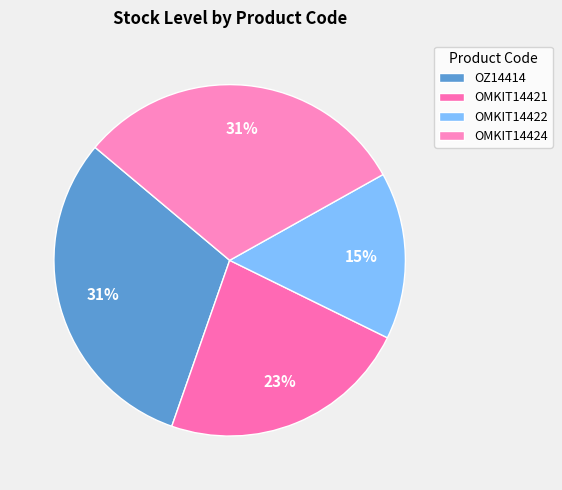

How many segments does this pie chart have?

4